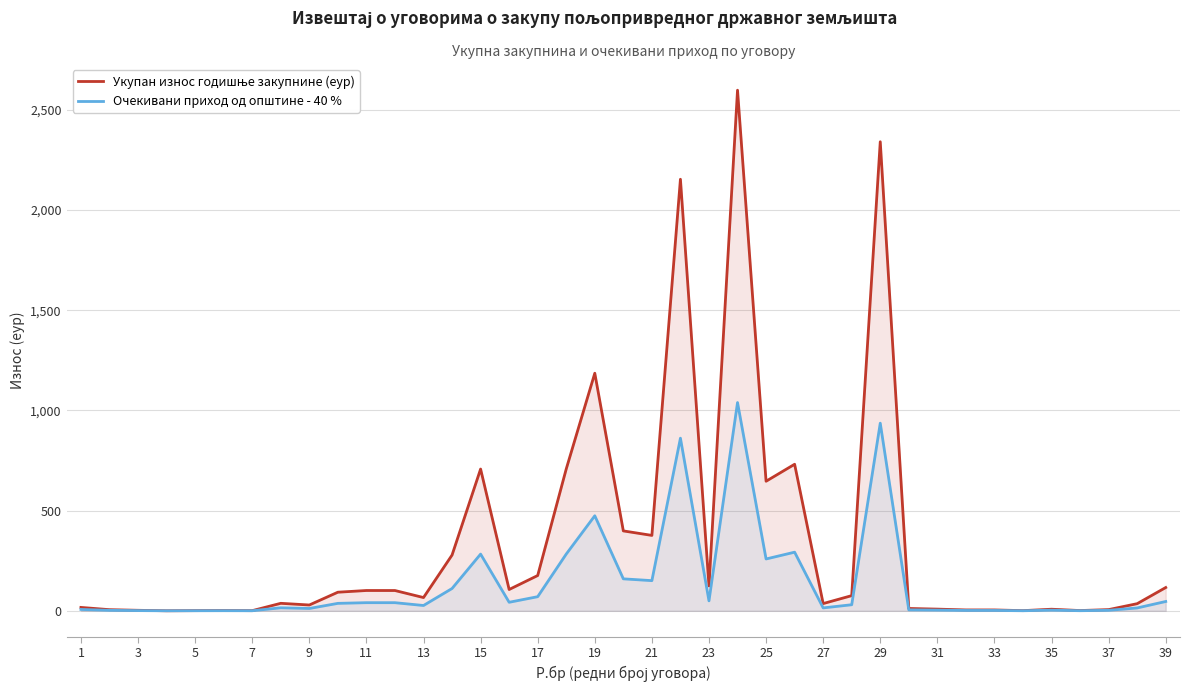

What is the spread (max minus min) of values at 15?

424.4